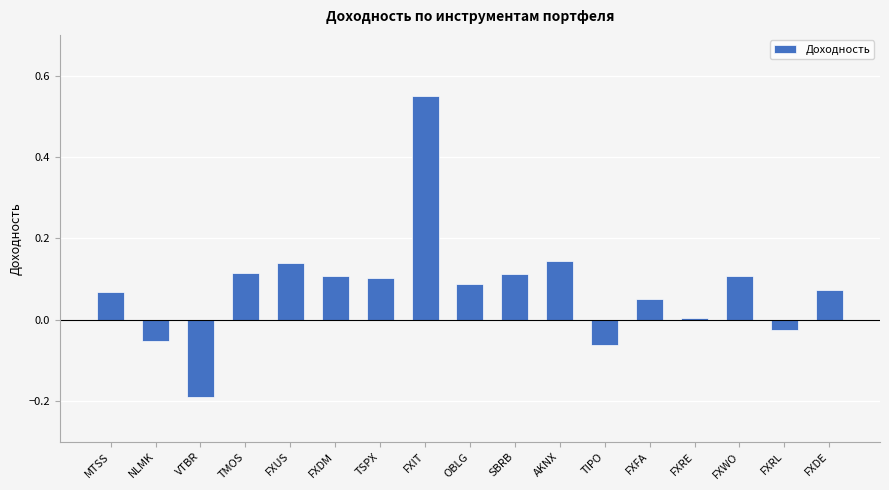

At which category does the chart reach its peak across all series?

FXIT